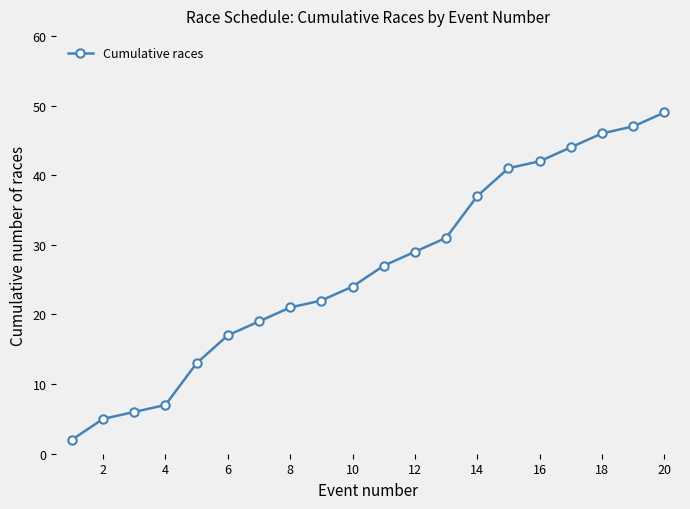

What is the average value?

26